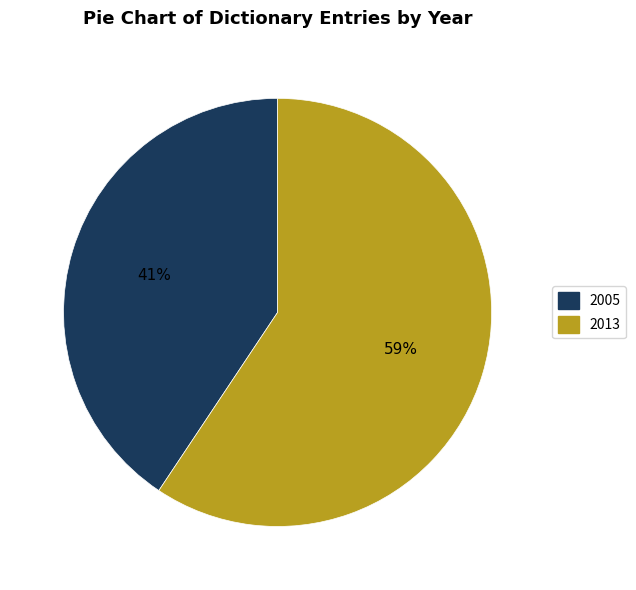

To the nearest percent, what is the combined percentage of 2013 and 2005?

100%